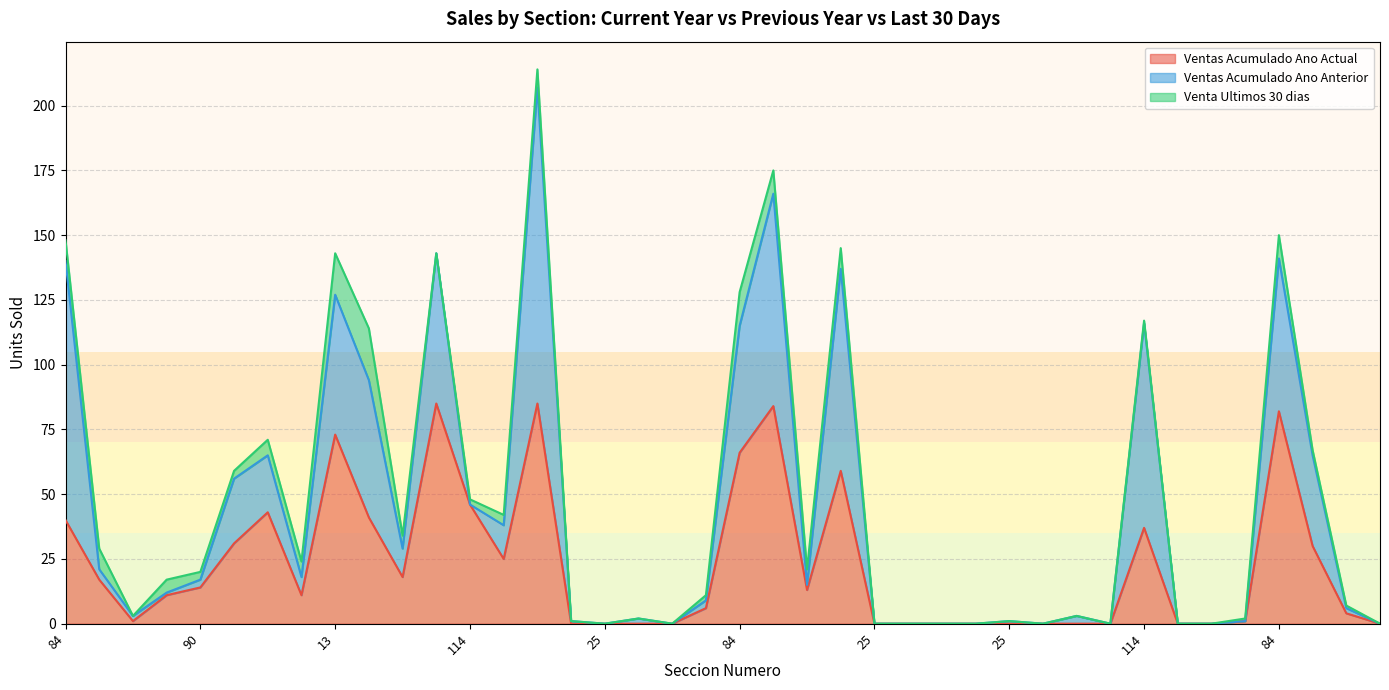

At which category is the sum across all series the highest?

114